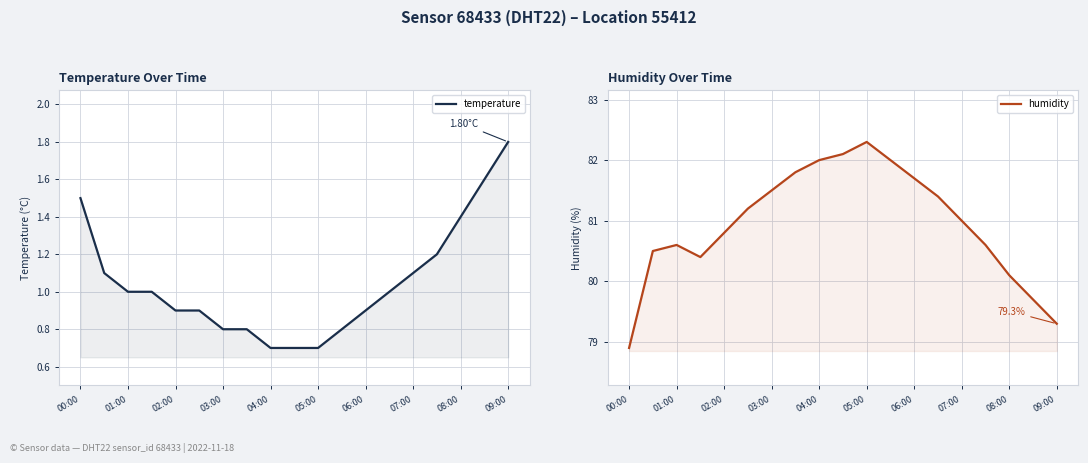

True or false: temperature and humidity intersect in this chart.

False